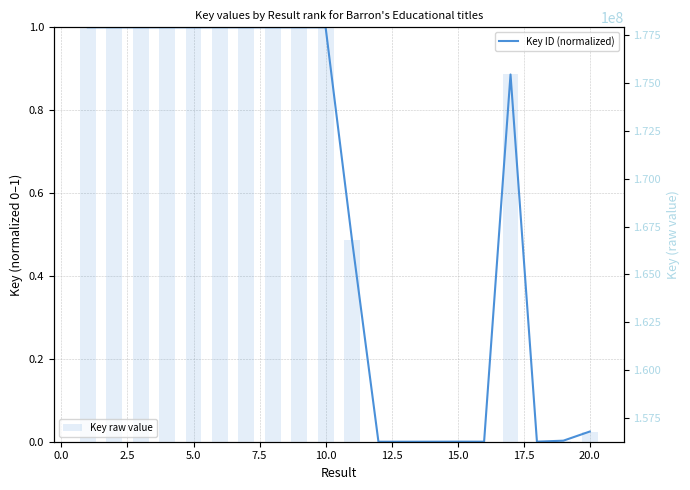

Count the number of categories in the chart.

20